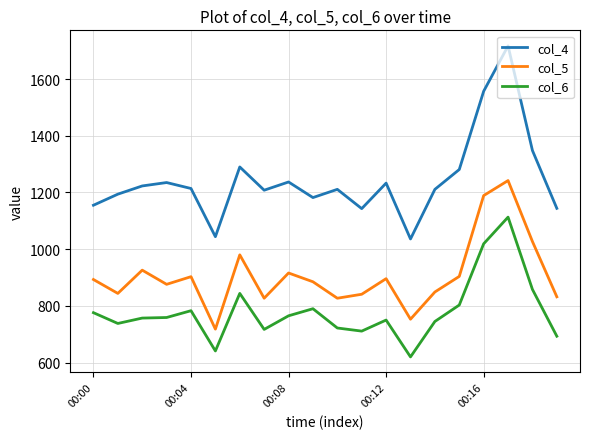

Which series has the widest spread of values?

col_4